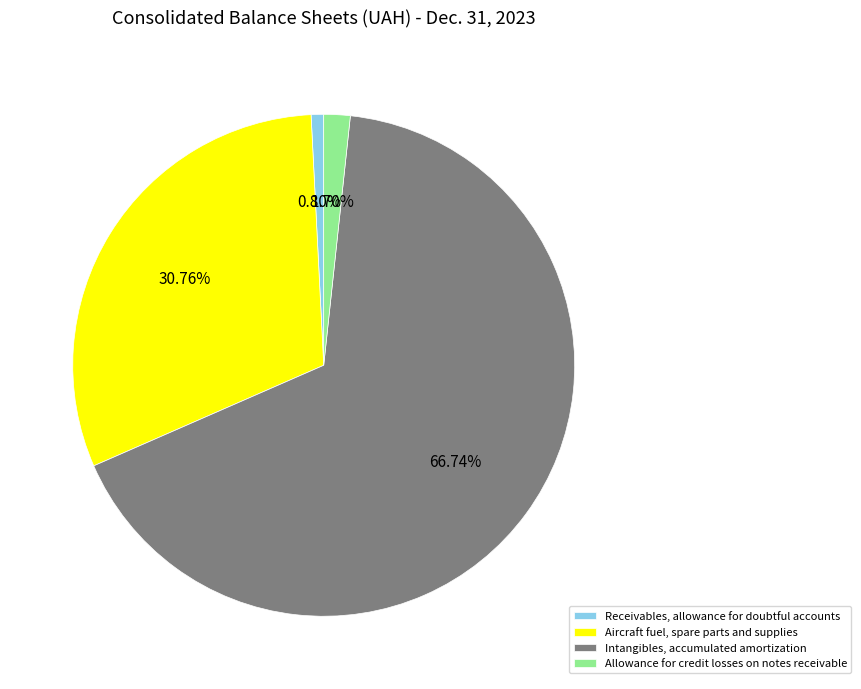

Count the number of slices in the pie.

4